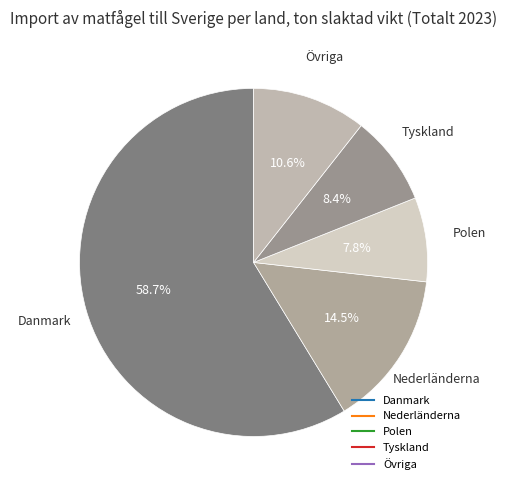

How many slices are in this pie chart?

5